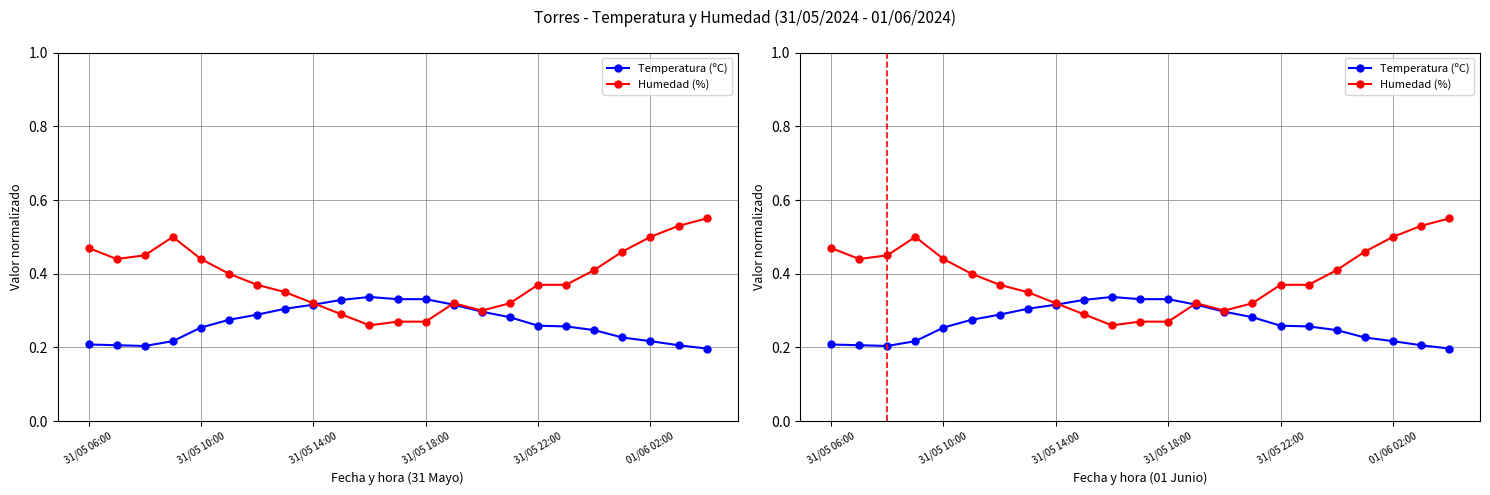

Between 19 and 18, which is larger?

18